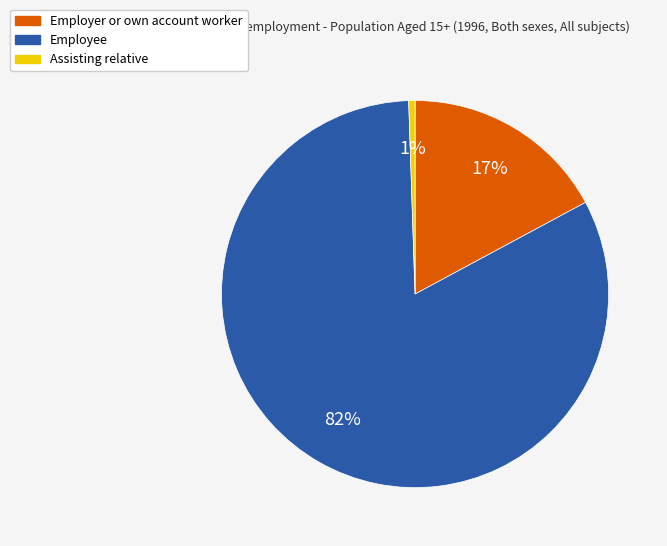

What is the majority slice?

Employee